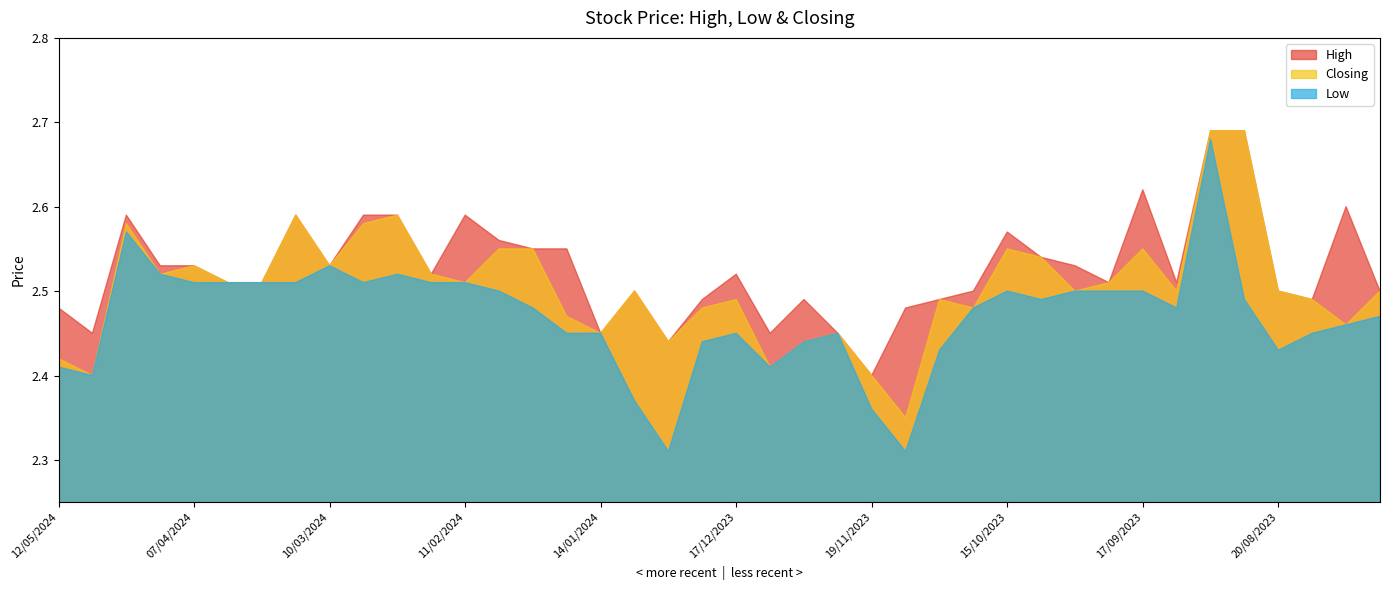

Does the chart display data point markers on the line(s)?

No